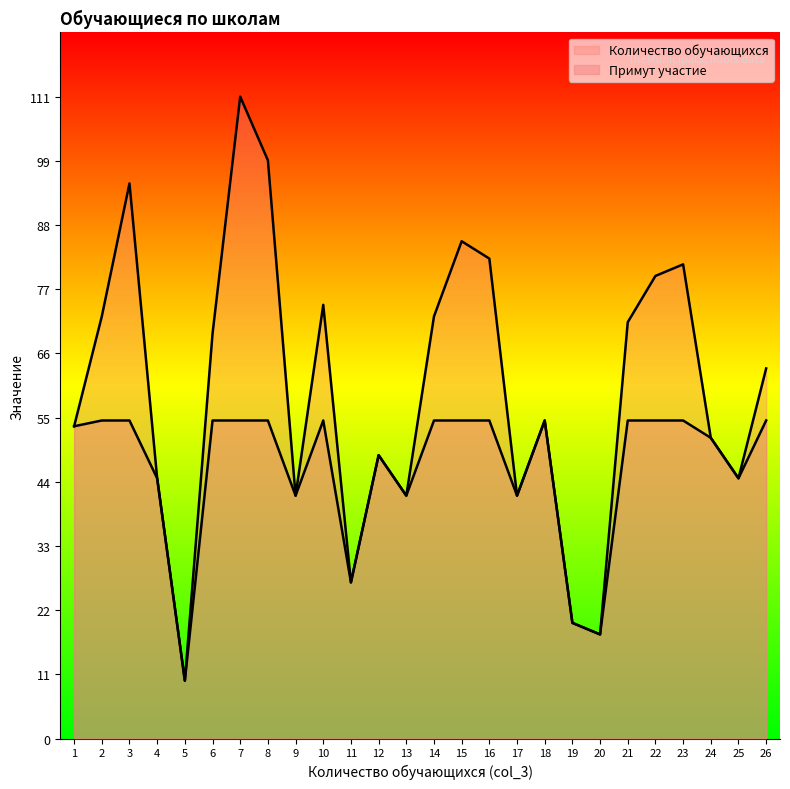

Reading right to left, extract all data points from this chart.

Количество обучающихся: 26=64	25=45	24=52	23=82	22=80	21=72	20=18	19=20	18=55	17=42	16=83	15=86	14=73	13=42	12=49	11=27	10=75	9=42	8=100	7=111	6=70	5=10	4=45	3=96	2=73	1=54
Примут участие: 26=55	25=45	24=52	23=55	22=55	21=55	20=18	19=20	18=55	17=42	16=55	15=55	14=55	13=42	12=49	11=27	10=55	9=42	8=55	7=55	6=55	5=10	4=45	3=55	2=55	1=54